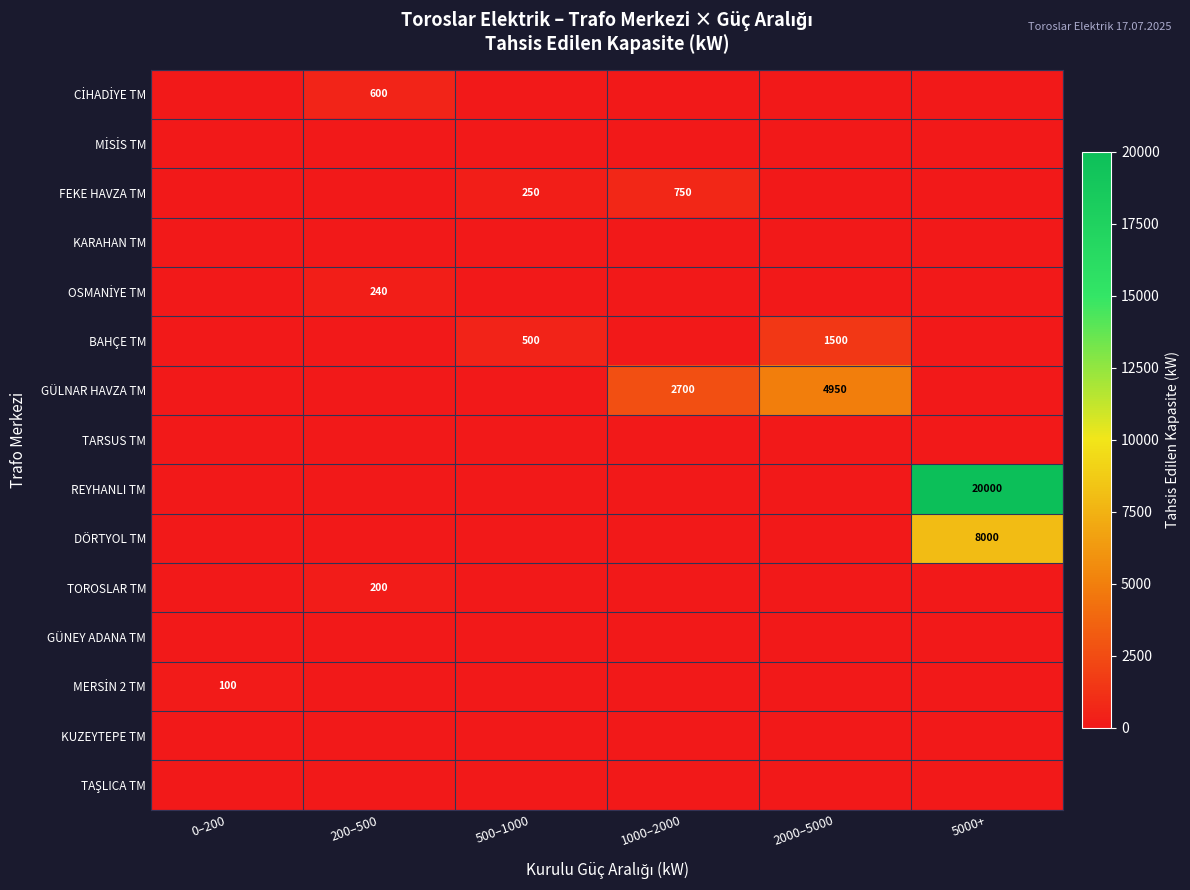

At which label is MERSİN 2 TM closest to 50?

0–200